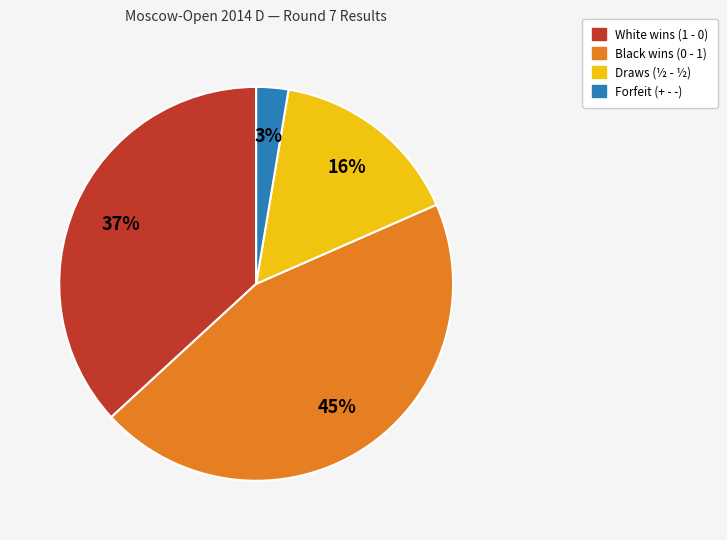

To the nearest percent, what is the average slice percentage?

25%